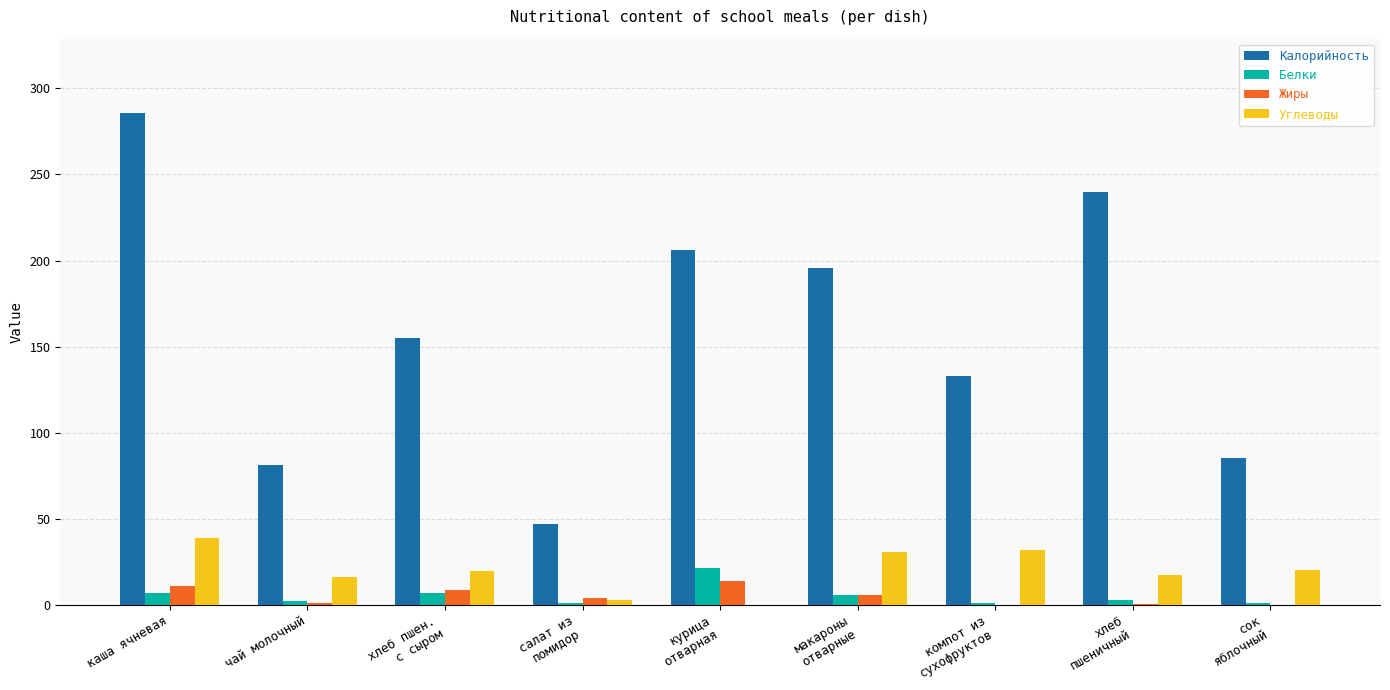

Are the bars grouped side by side (vs. stacked)?

Yes